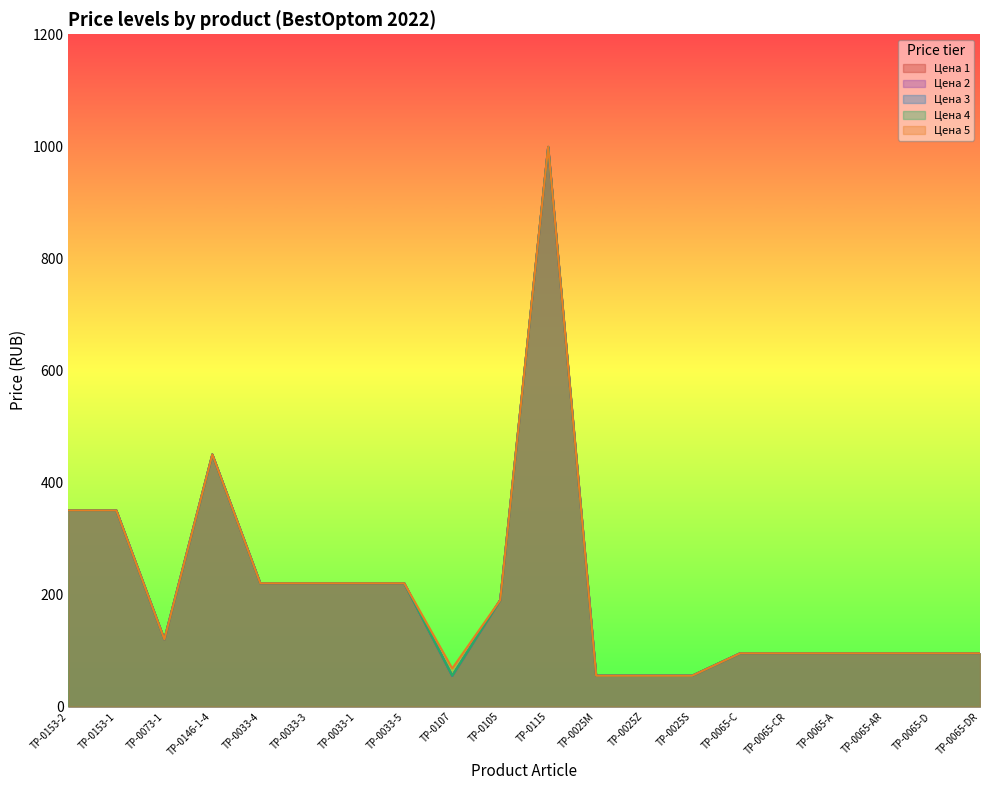

At which category does the chart reach its minimum across all series?

TP-0107